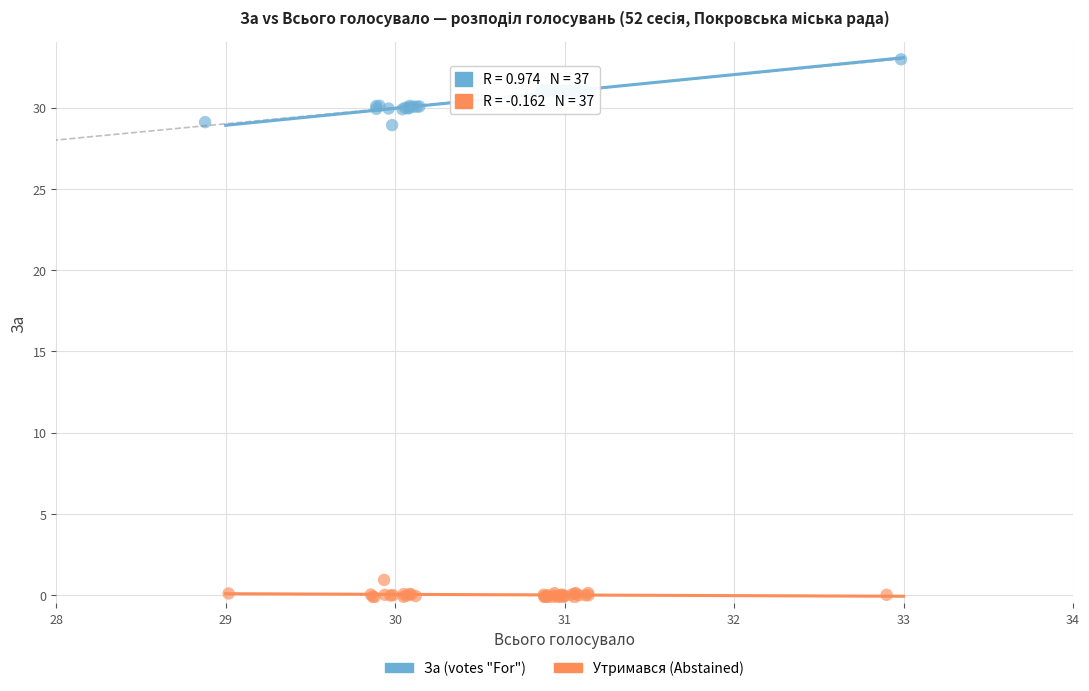

Which series has the largest Y range (max minus min)?

За (votes "For")